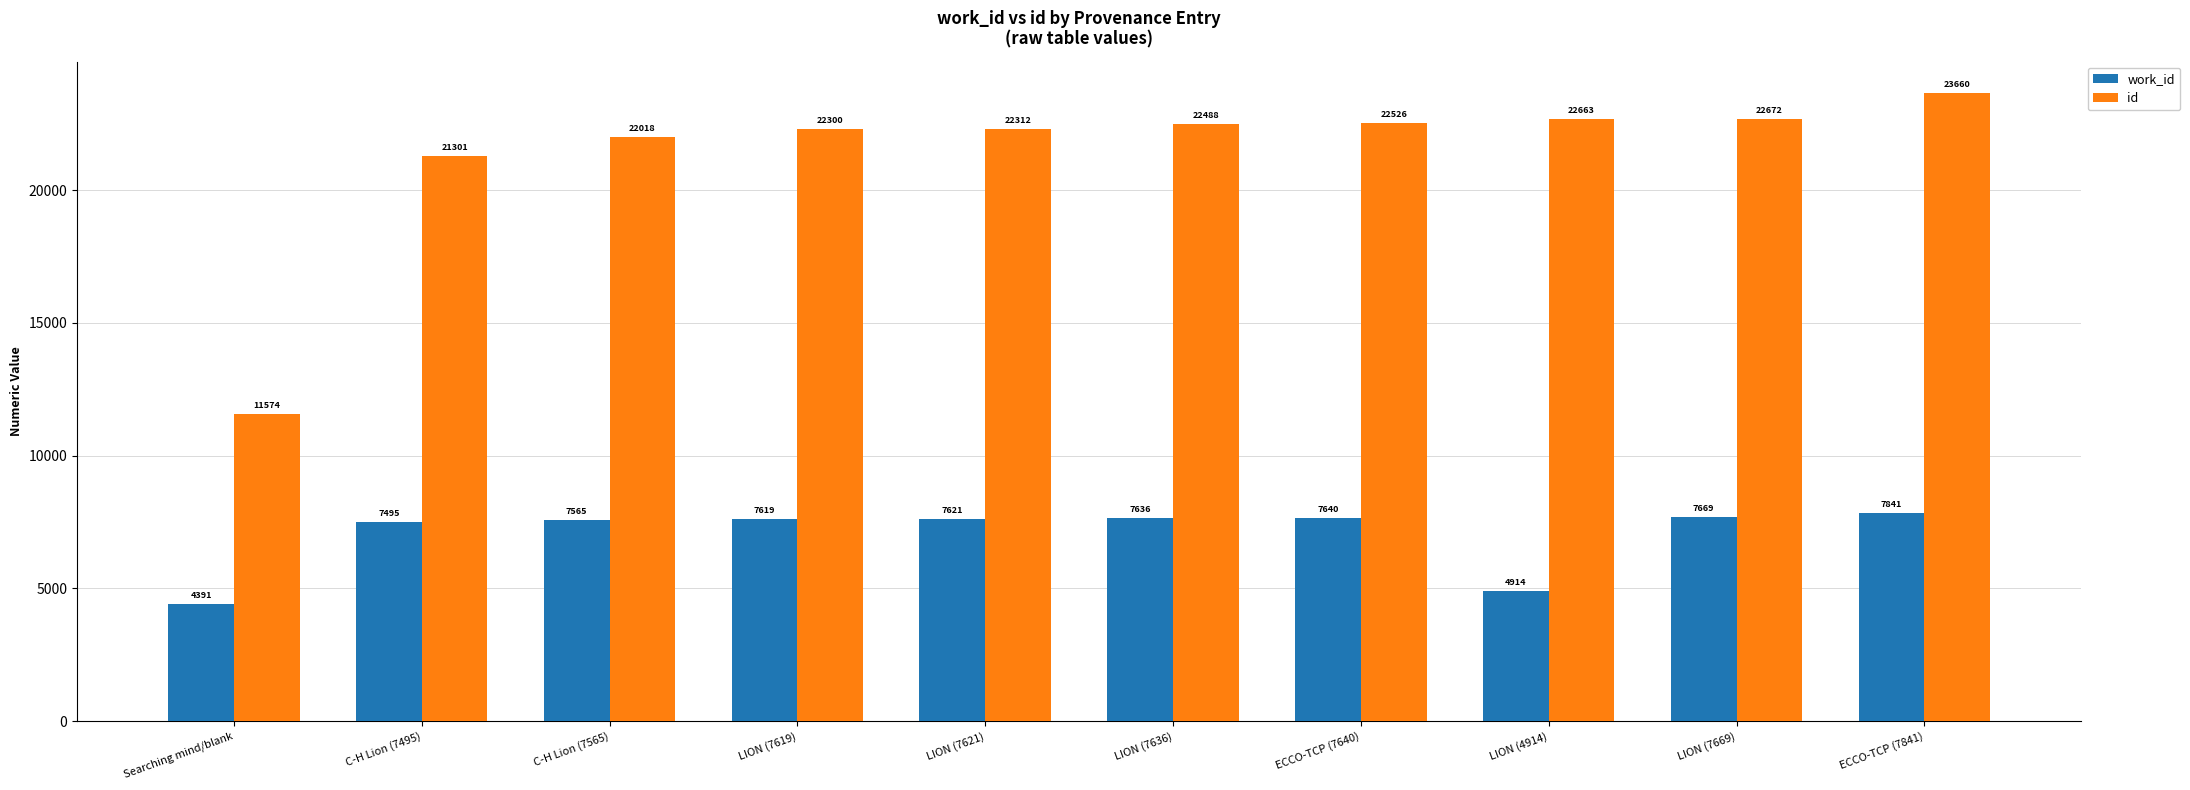

How many values in the id series are below 22488?

5